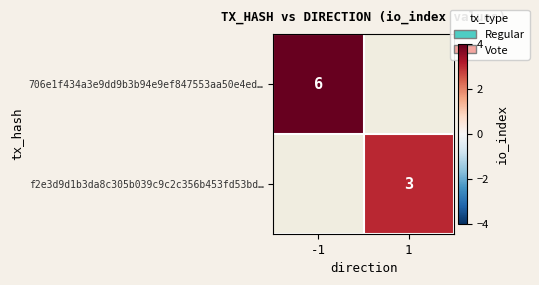

How many series are shown in this chart?

2